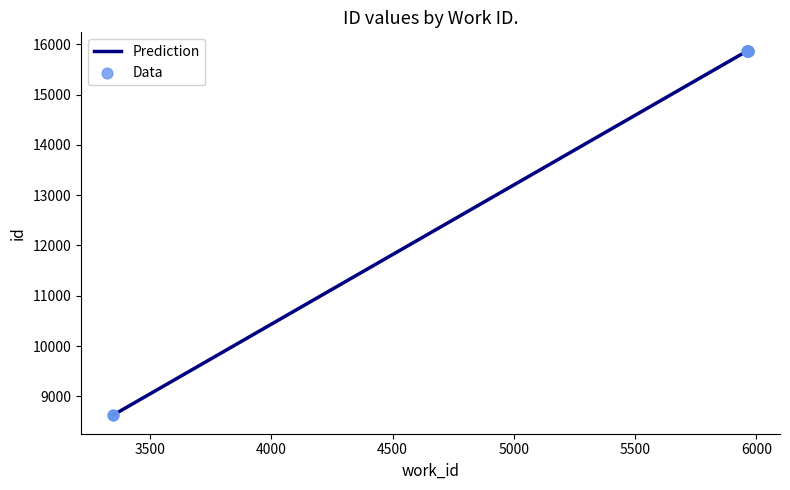

Which has a higher value, 5966 or 5966?

5966